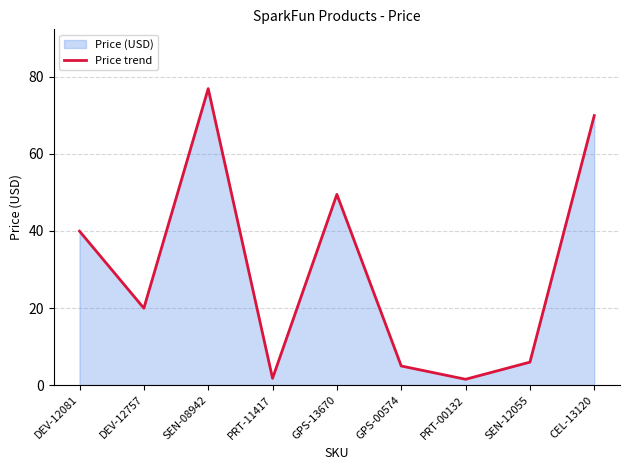

Rank the categories by value from lowest to highest.

PRT-00132, PRT-11417, GPS-00574, SEN-12055, DEV-12757, DEV-12081, GPS-13670, CEL-13120, SEN-08942